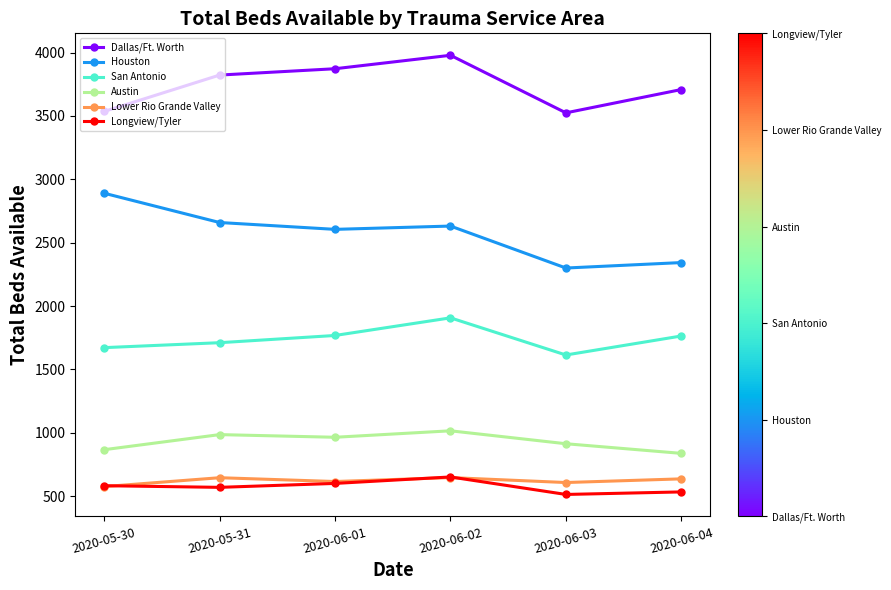

Does the chart have visible grid lines?

No